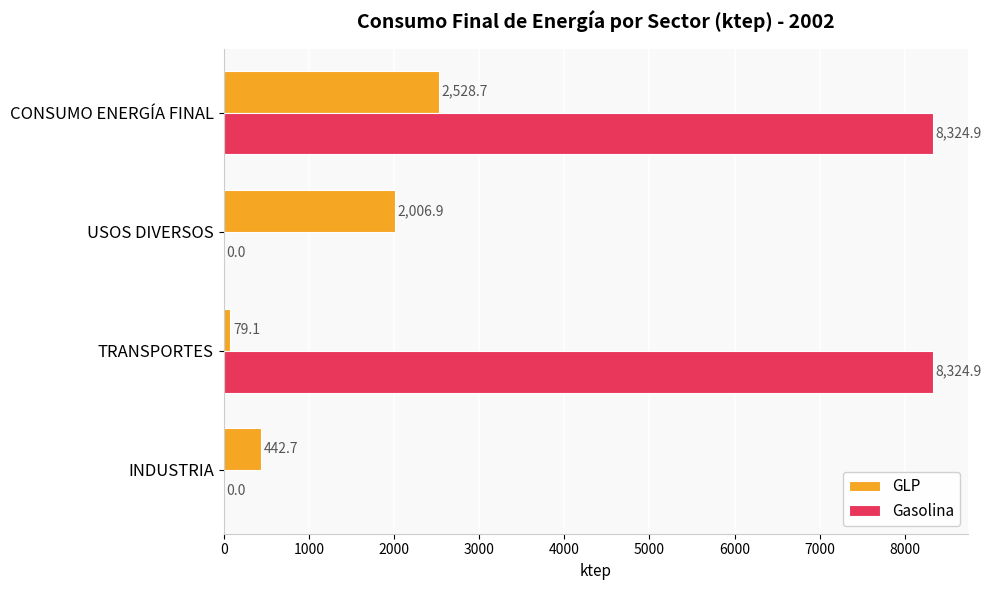

Is it true that GLP equals 449.8 at USOS DIVERSOS?

False